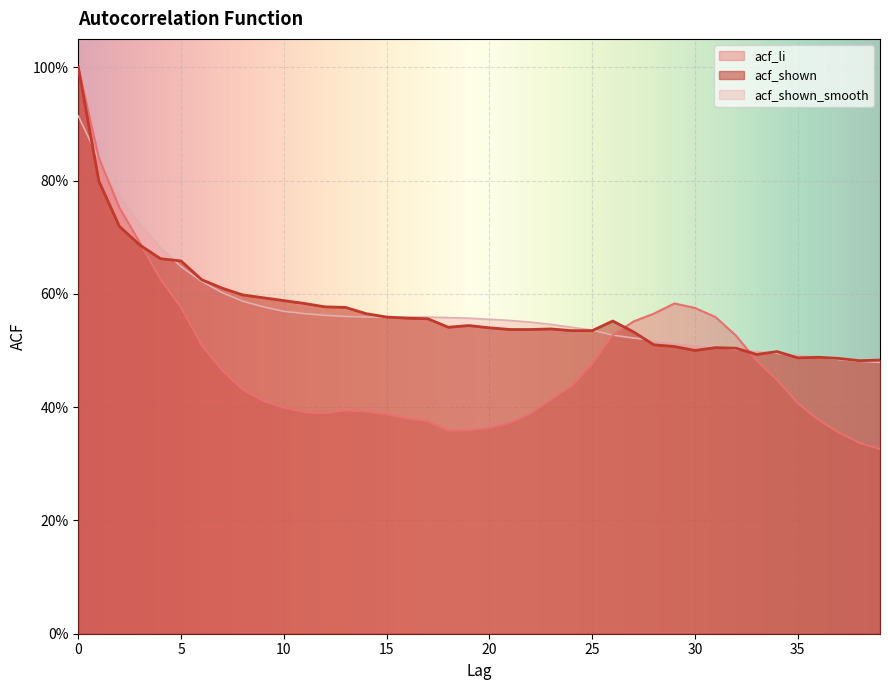

Between 18 and 36, which is larger?

36